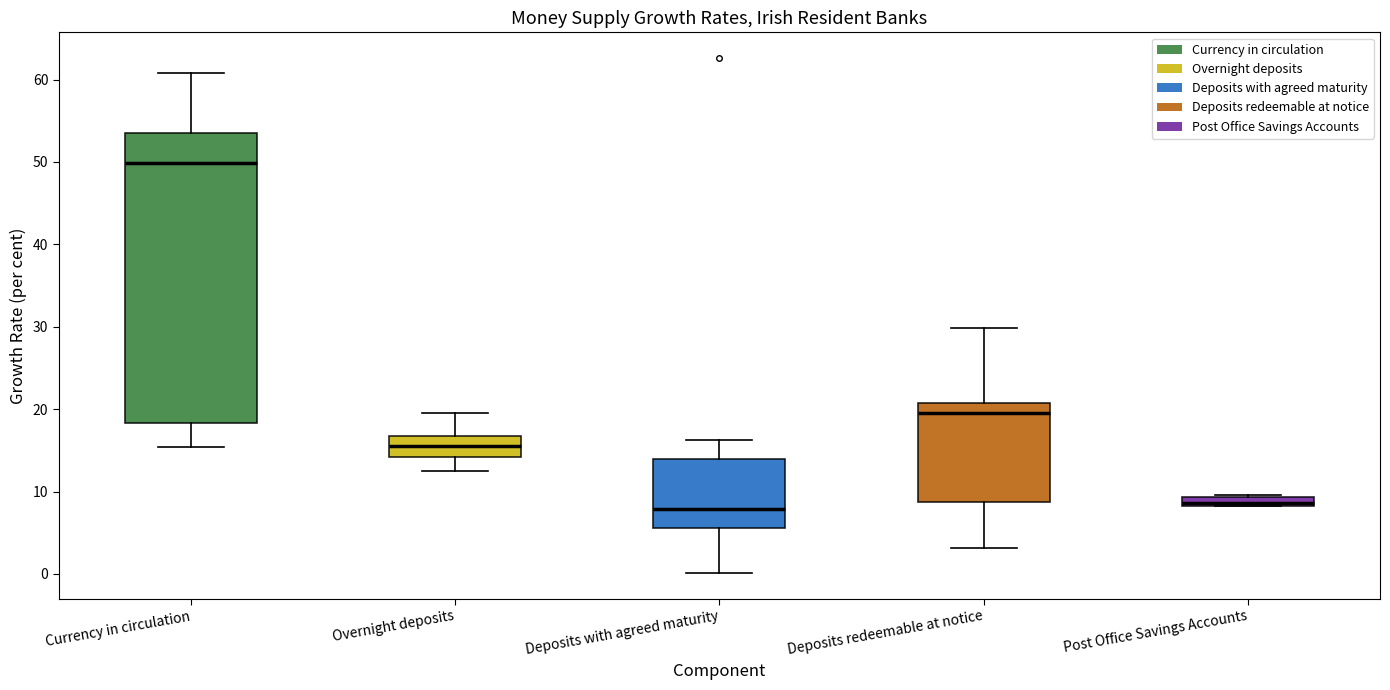

Where is the upper edge of the box for Post Office Savings Accounts on the y-axis? The values are not printed on the chart, so give them approximately, as read against the axis.

9